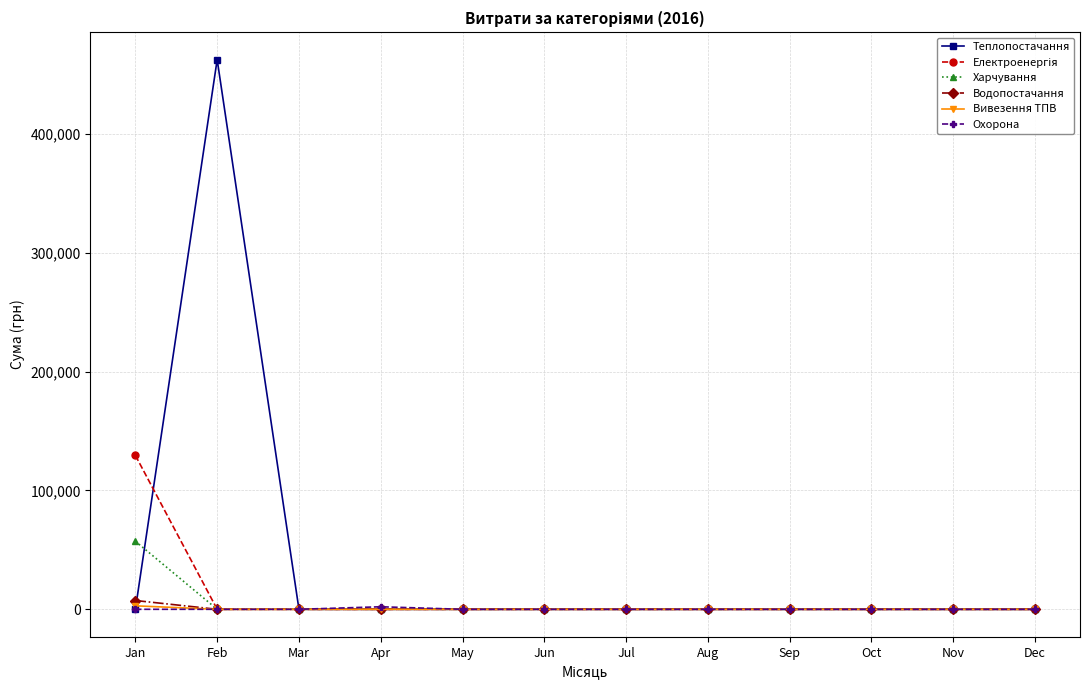

How many data points in Охорона are above 0?

1